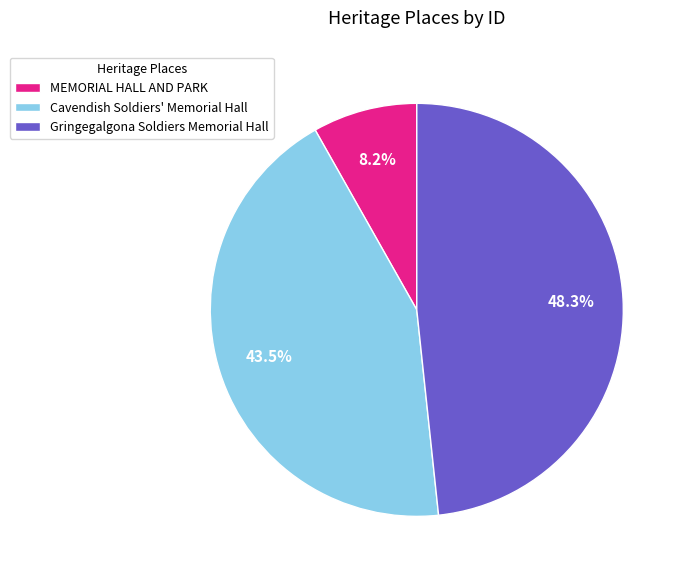

The MEMORIAL HALL AND PARK slice represents 3% of the pie. True or false?

False